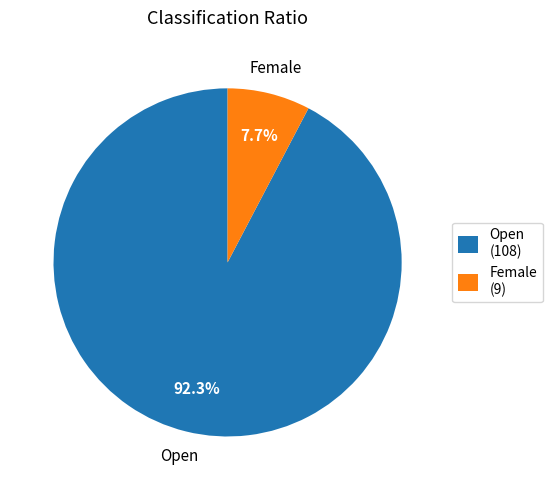

What is the ratio of the value at Female to the value at Open?

0.1